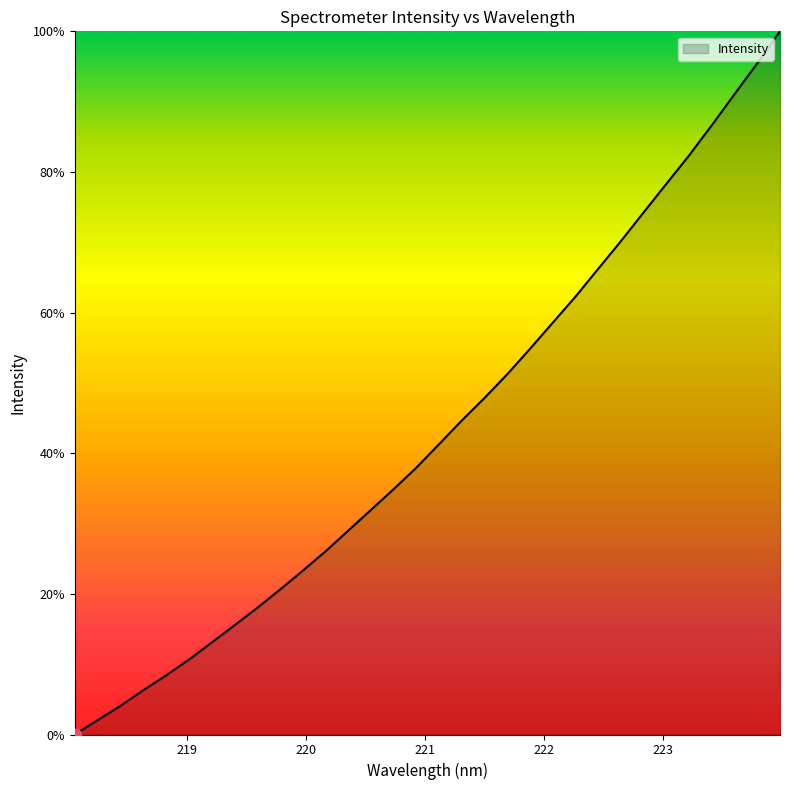

What is the maximum value shown in the chart?

100.0